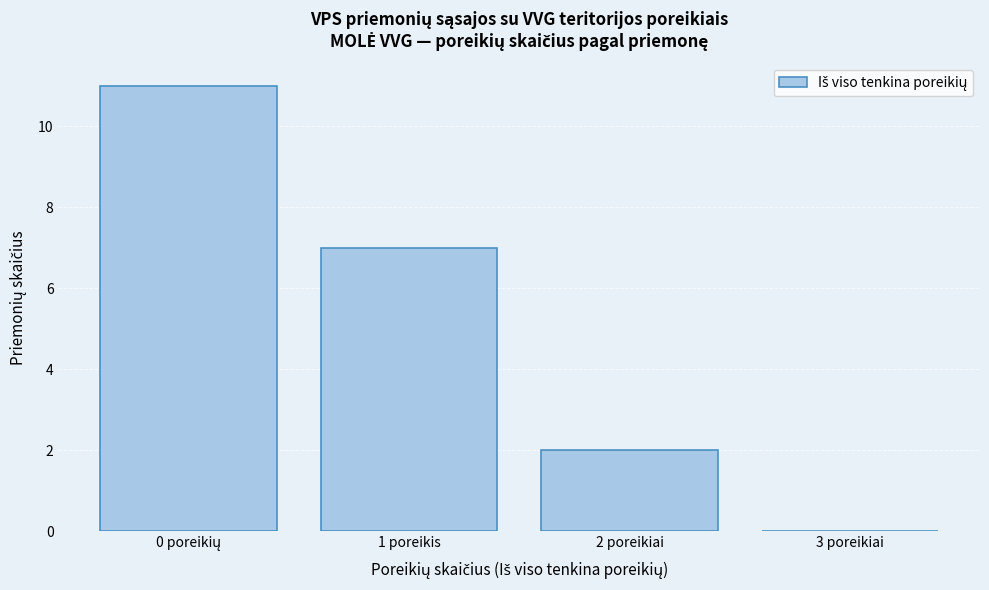

What is the change in value from 1 poreikis to 3 poreikiai?

-7